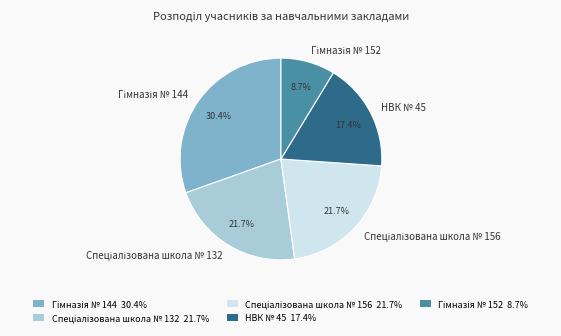

Is there any slice that represents more than half of the pie?

No